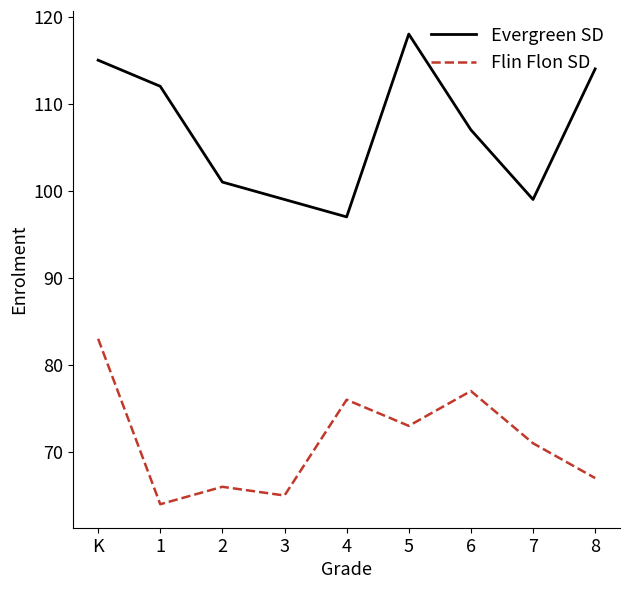

Is it true that Evergreen SD equals 51 at 3?

False